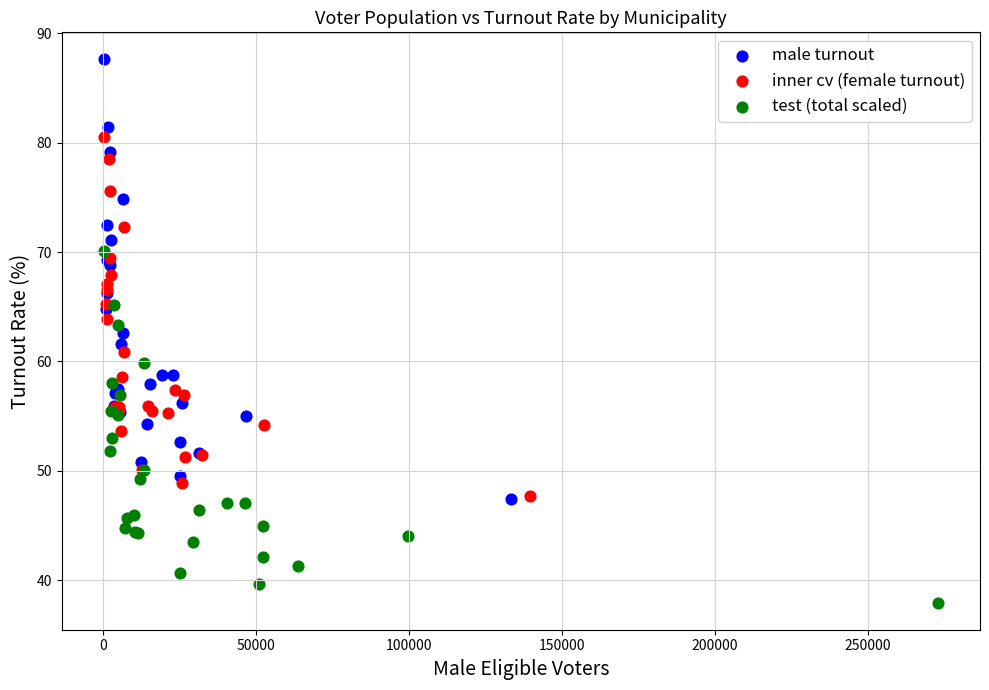

Which series contains the lowest Y value?

test (total scaled)